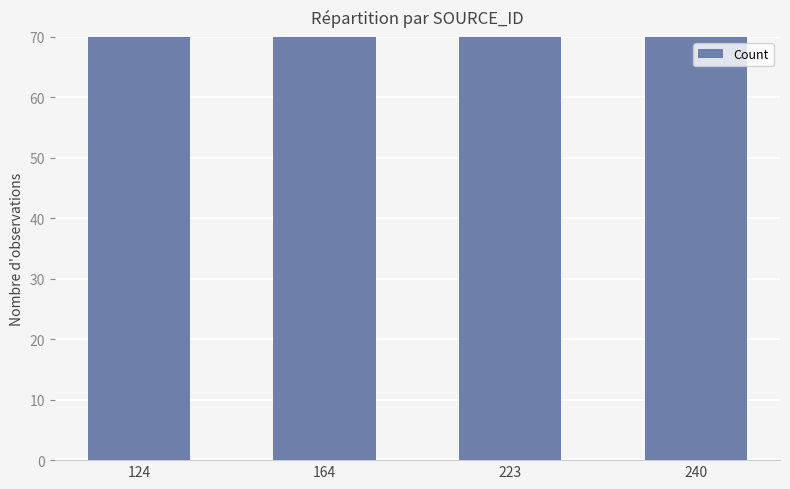

Is it true that the value at 164 is 104?

False